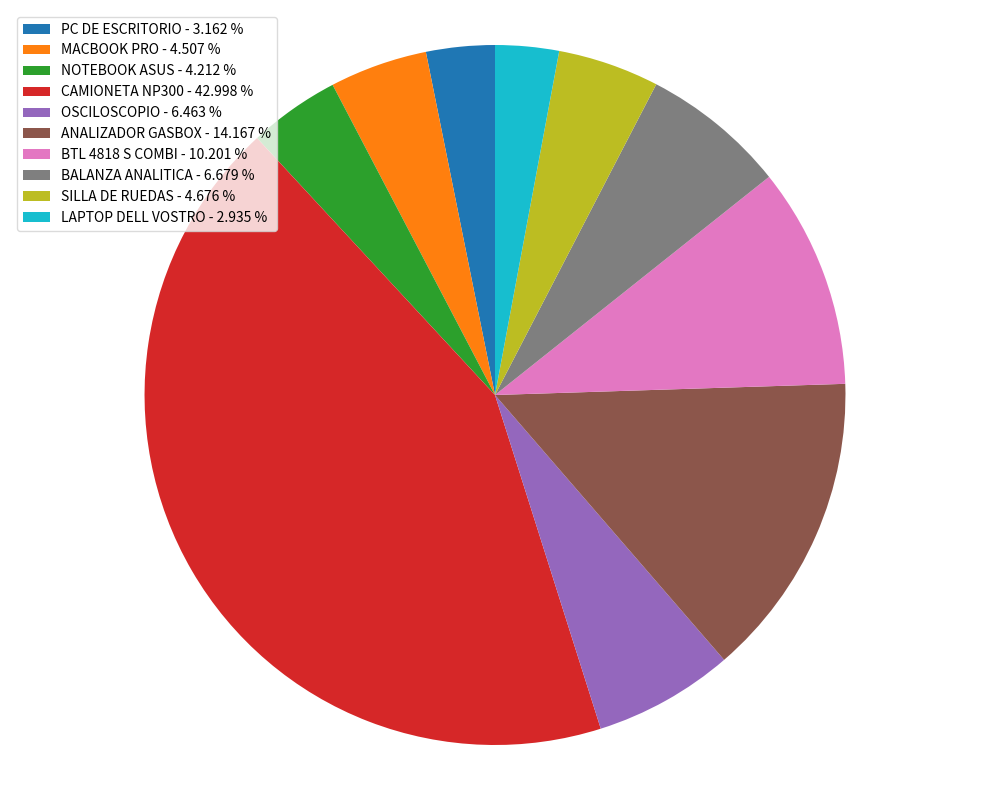

Is the sum of NOTEBOOK ASUS and OSCILOSCOPIO greater than half?

No